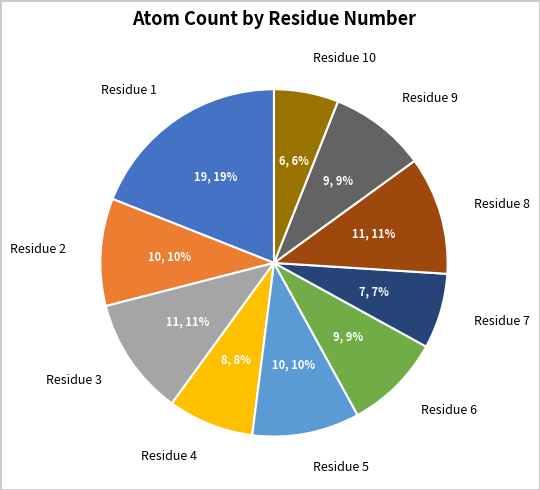

What percentage is the Residue 9 slice, to the nearest percent?

9%